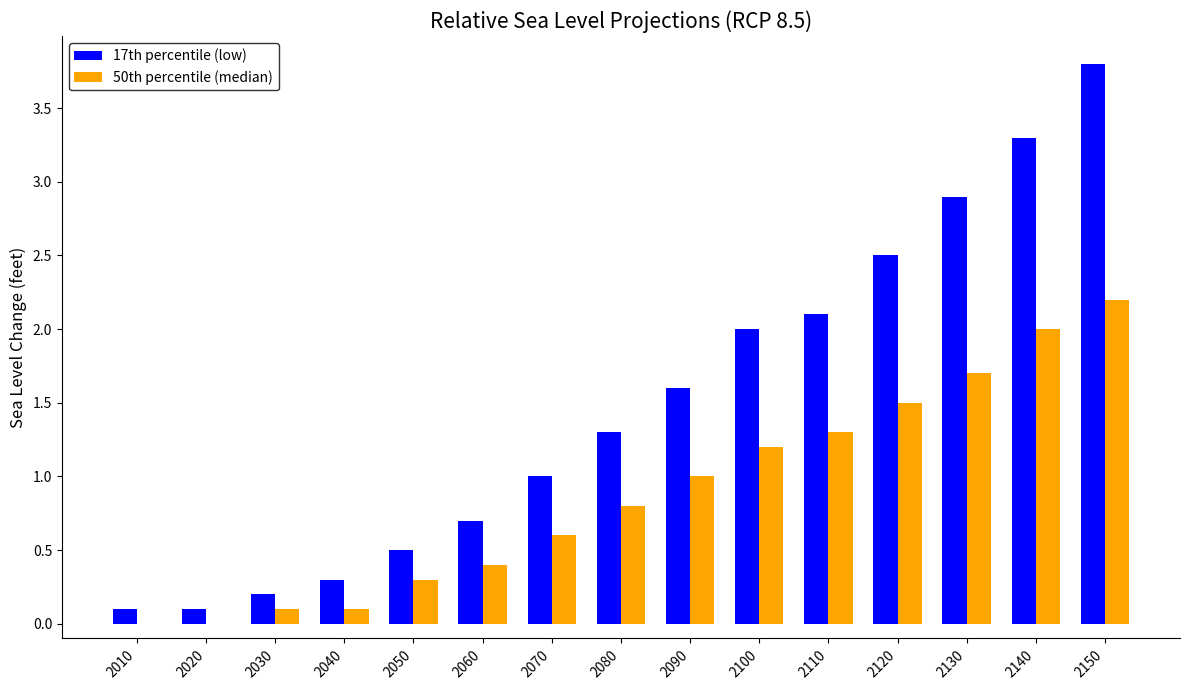

True or false: 17th percentile (low) has a value of 5.5 at 2150.

False